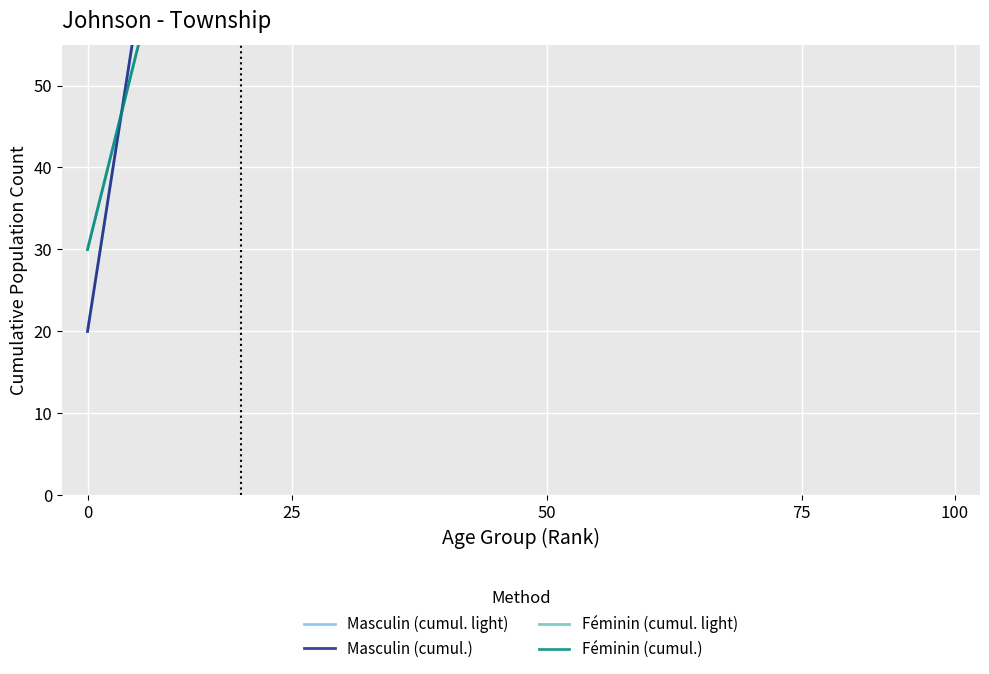

Is the value of Féminin (cumul.) at 100 greater than the value of Féminin (cumul. light) at 8?

No